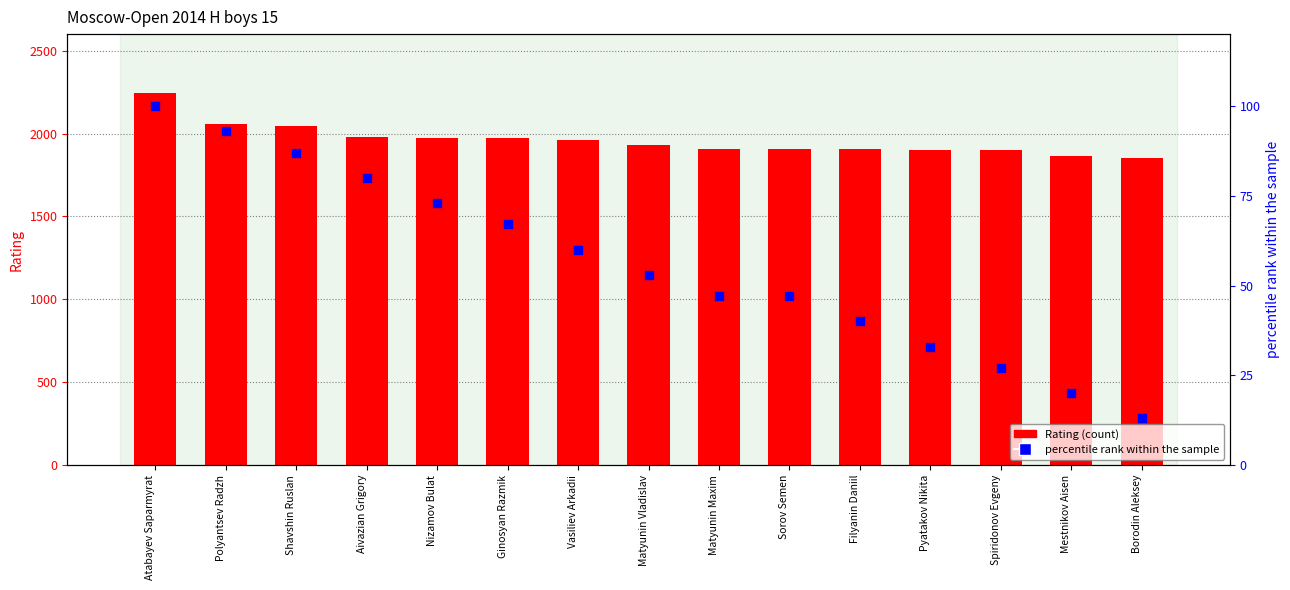

At how many categories does at least one series exceed 604?

15